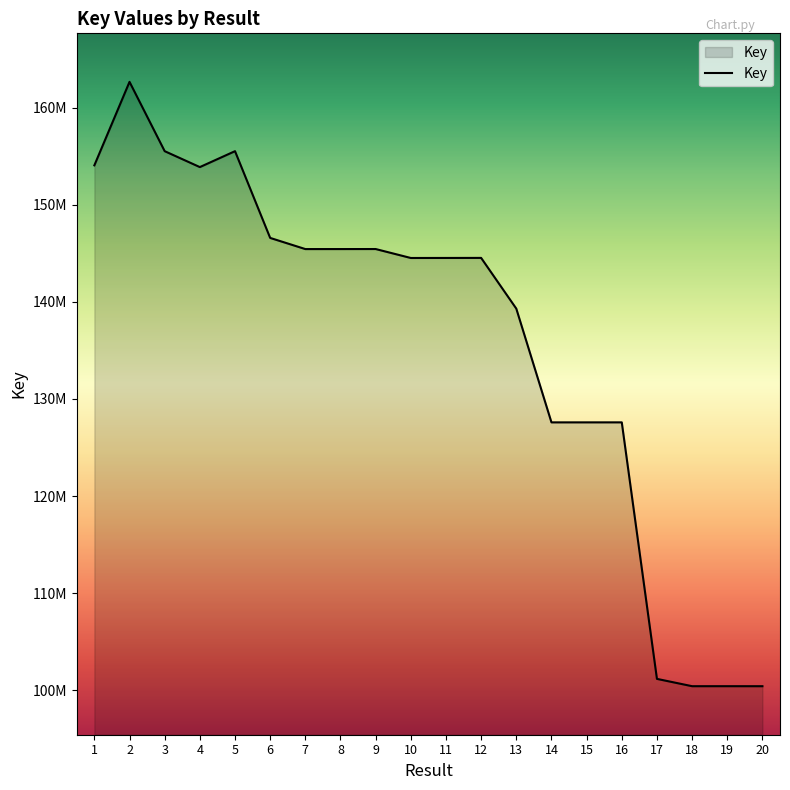

Rank the categories by value from highest to lowest.

2, 3, 5, 1, 4, 6, 9, 8, 7, 12, 11, 10, 13, 16, 15, 14, 17, 19, 18, 20